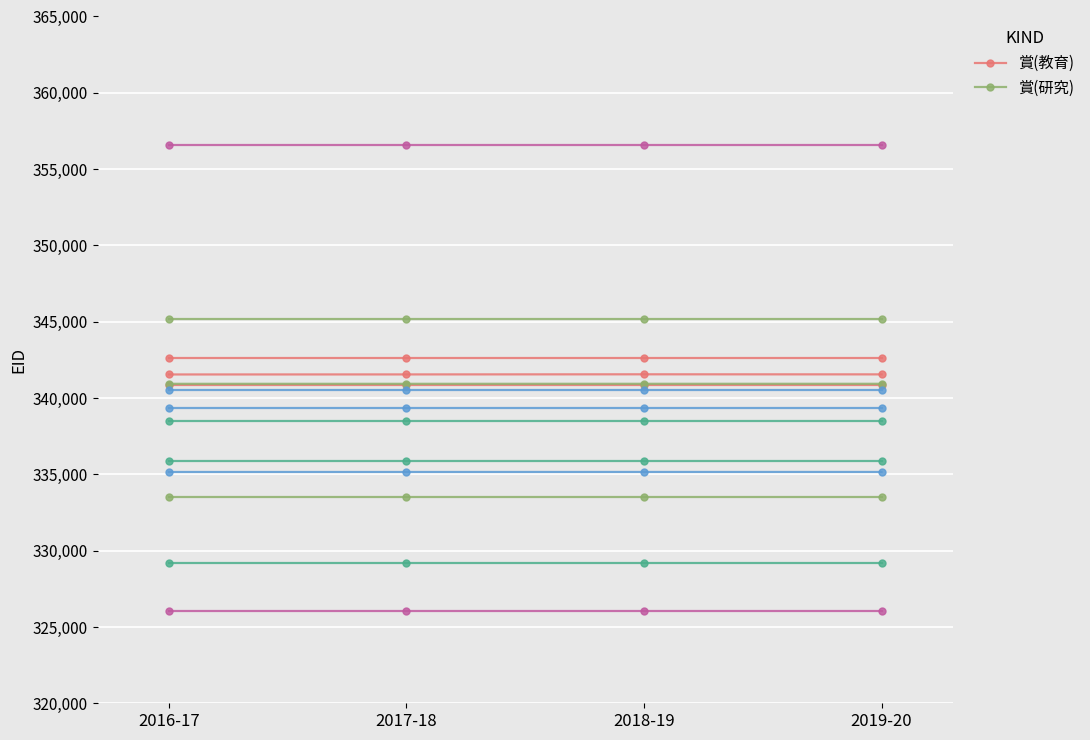

What is the label of the 4th point from the right?

2016-17